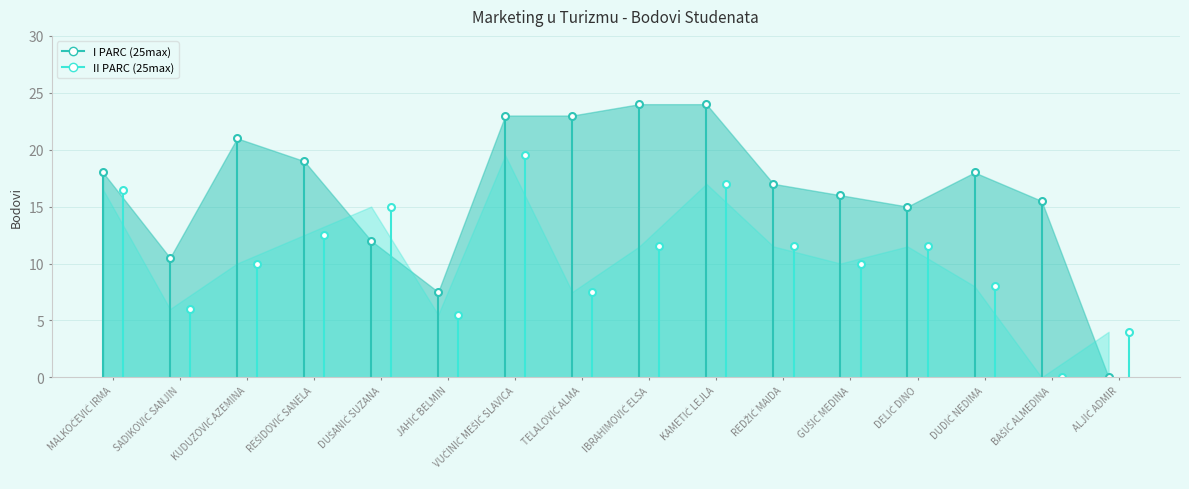

What is the maximum value shown in the chart?

24.0